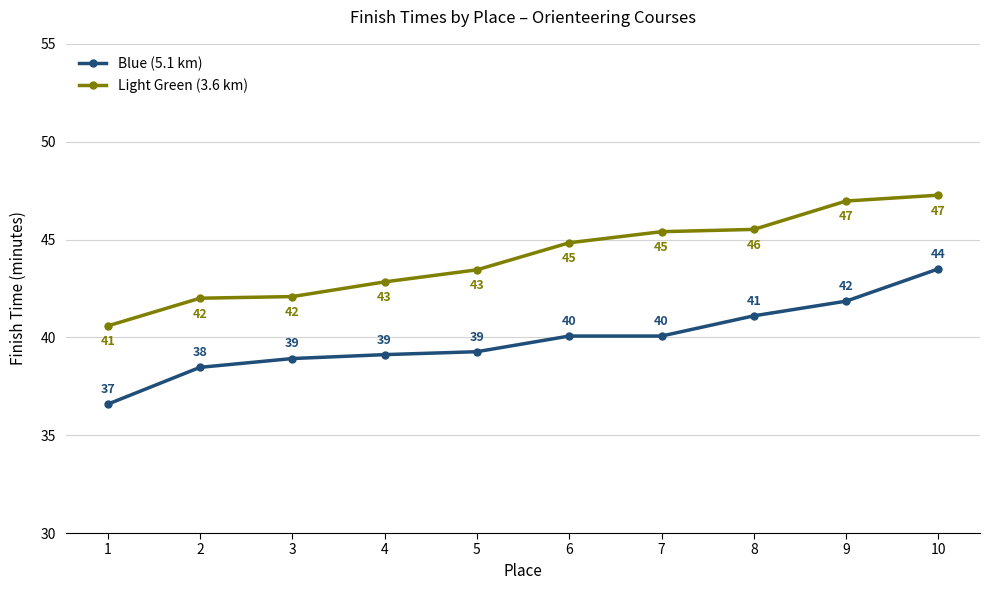

What is the sum of all Blue (5.1 km) values?

398.9